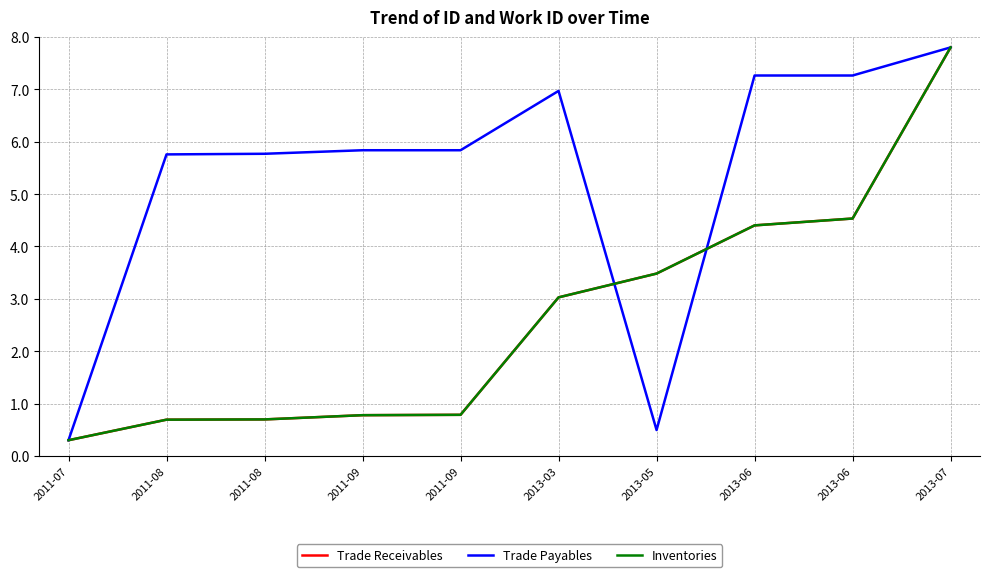

Which series has the widest spread of values?

Trade Receivables